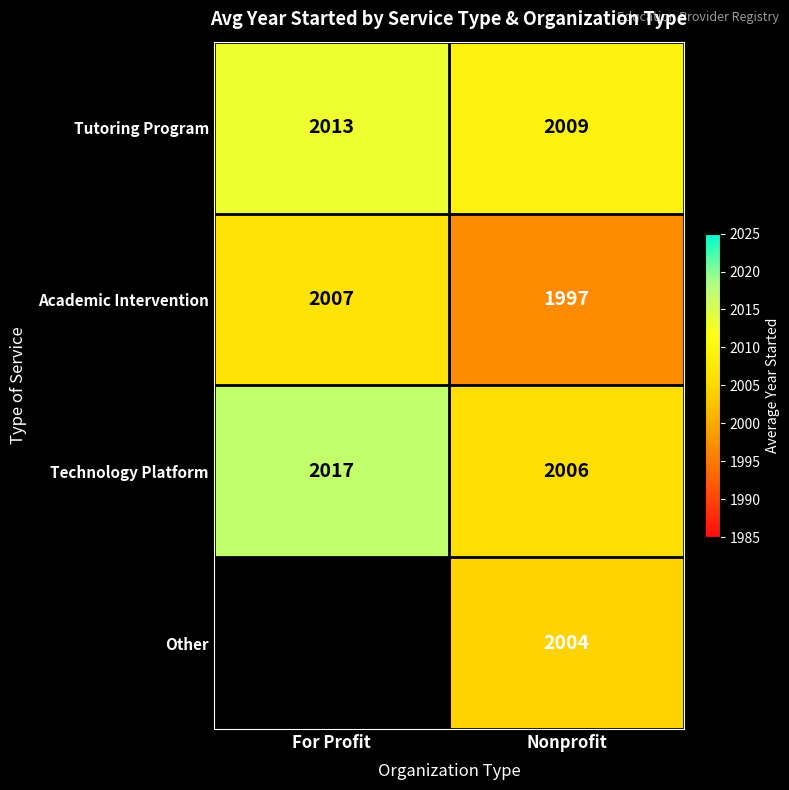

Which category has the lowest value in the Tutoring Program series?

Nonprofit